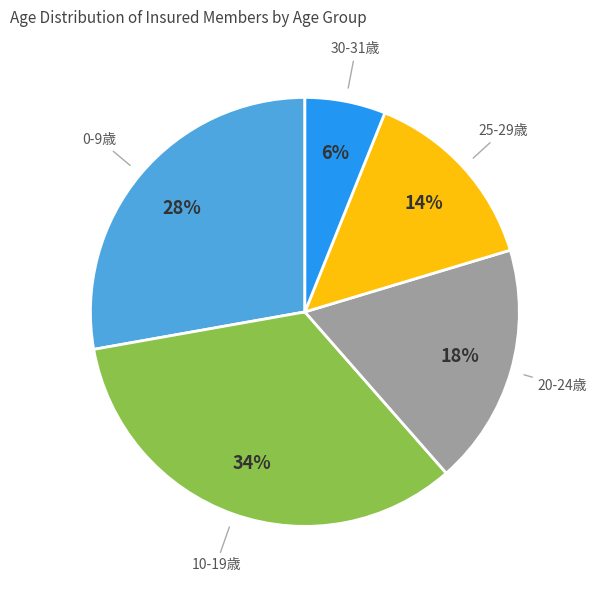

Do 25-29歳 and 20-24歳 together represent more than half of the pie?

No